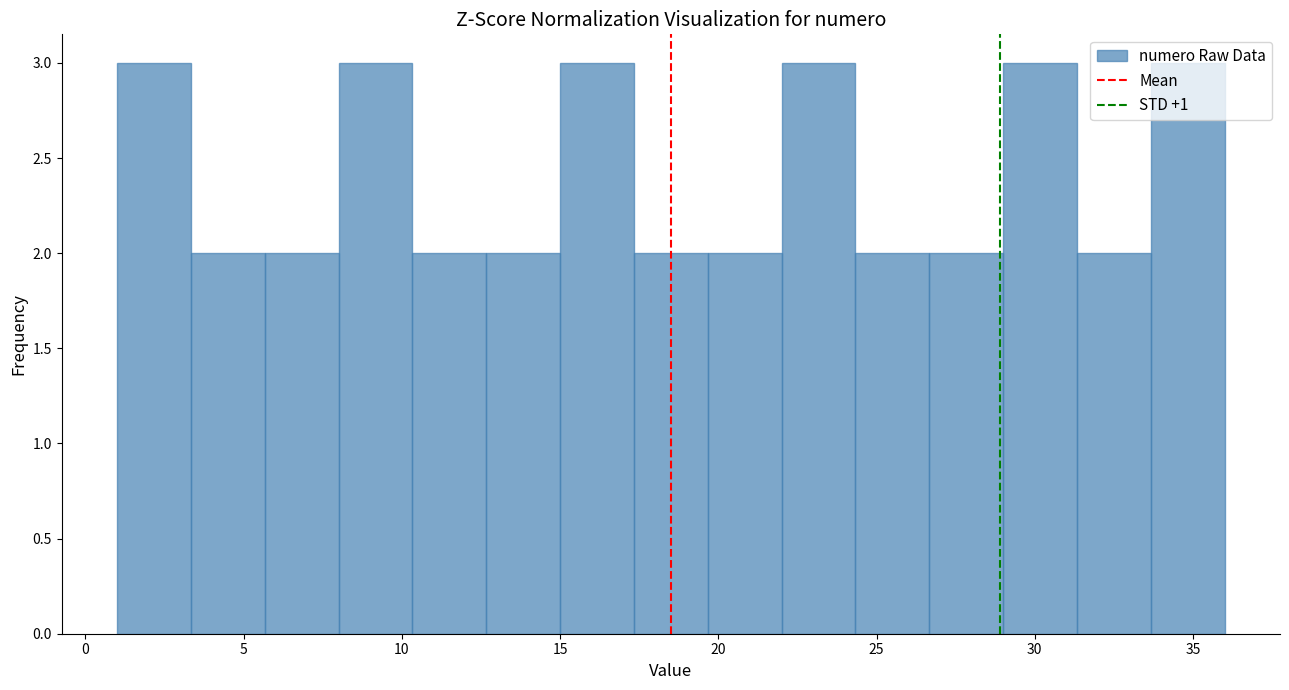

Reading left to right, transcribe this chart: for each bar, give the range it covers on the x-axis and its height. Neither the bar edges nor the heights are printed on the chart, so give them approximately, as read against the axes.

1.0 to 3.5: 3
3.5 to 5.5: 2
5.5 to 8.0: 2
8.0 to 10.5: 3
10.5 to 12.5: 2
12.5 to 15.0: 2
15.0 to 17.5: 3
17.5 to 19.5: 2
19.5 to 22.0: 2
22.0 to 24.5: 3
24.5 to 26.5: 2
26.5 to 29.0: 2
29.0 to 31.5: 3
31.5 to 33.5: 2
33.5 to 36.0: 3